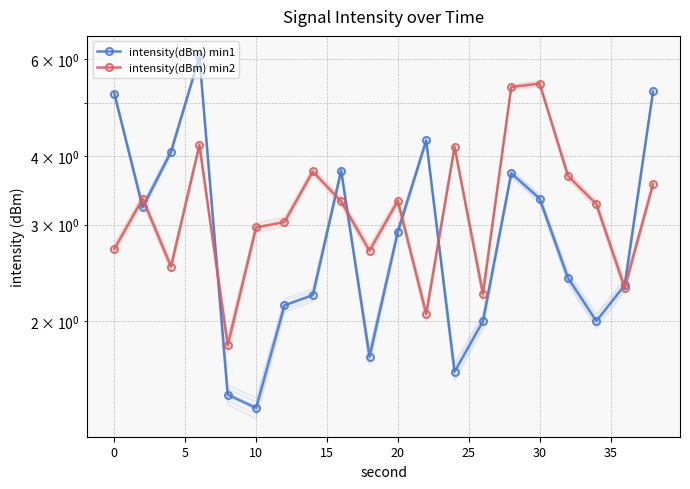

Rank the series by their maximum value, from lowest to highest.

intensity(dBm) min2, intensity(dBm) min1